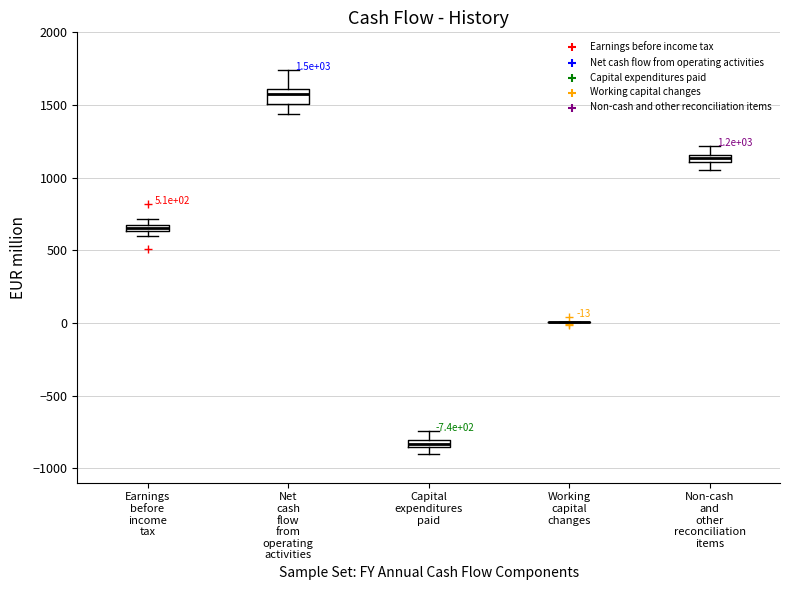

Which box is the tallest, from its lower edge to its upper edge?

Net cash flow from operating activities